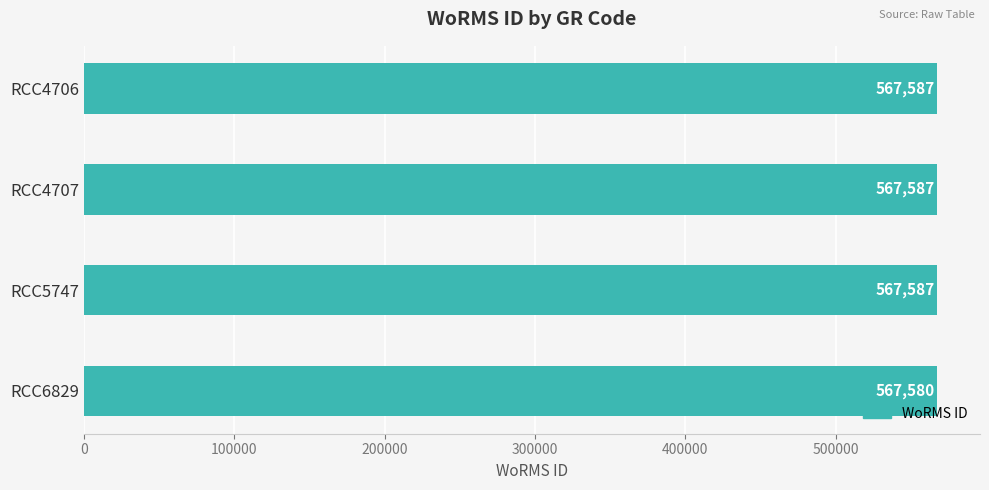

Reading top to bottom, transcribe all the data shown in this chart.

567587	567587	567587	567580